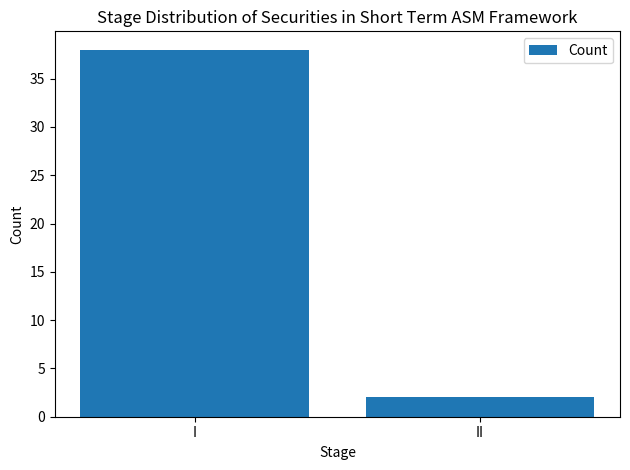

What is the difference between the values at I and II?

36